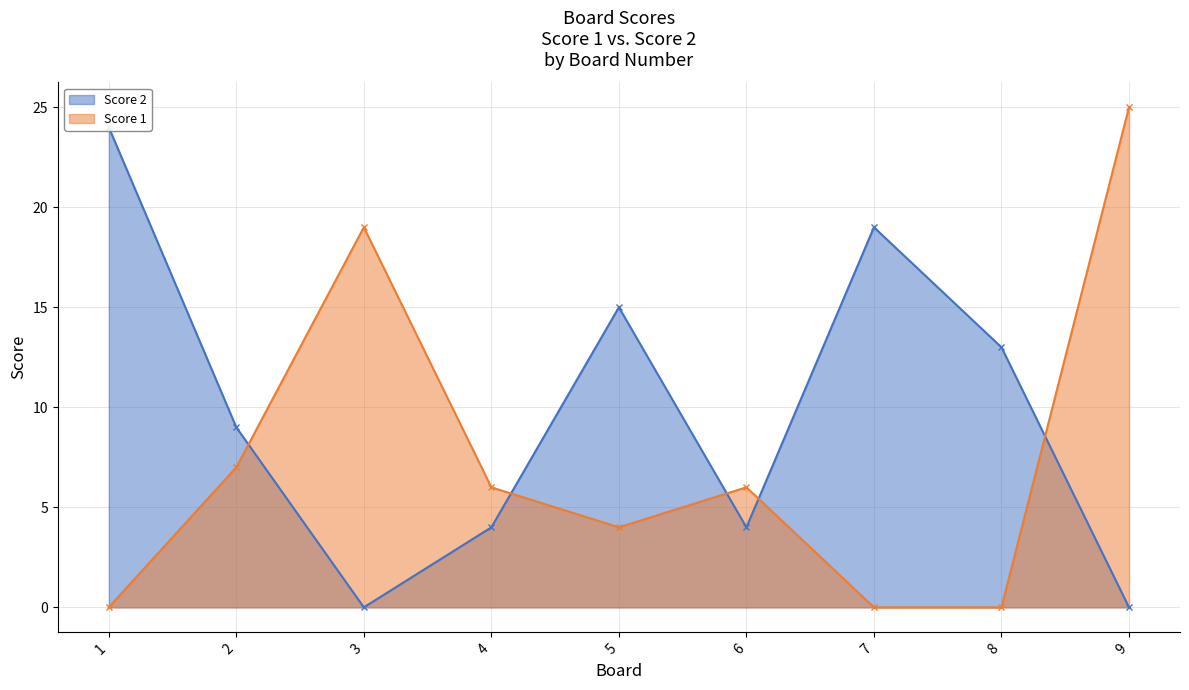

Where do Score 1 and Score 2 first cross each other?

2 and 3